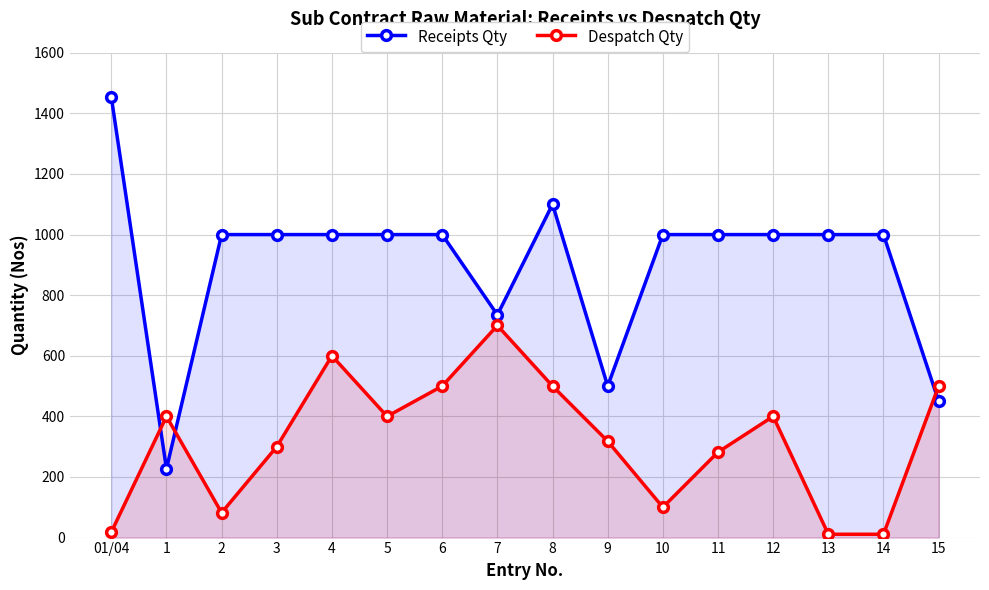

How many distinct data groups are displayed?

2